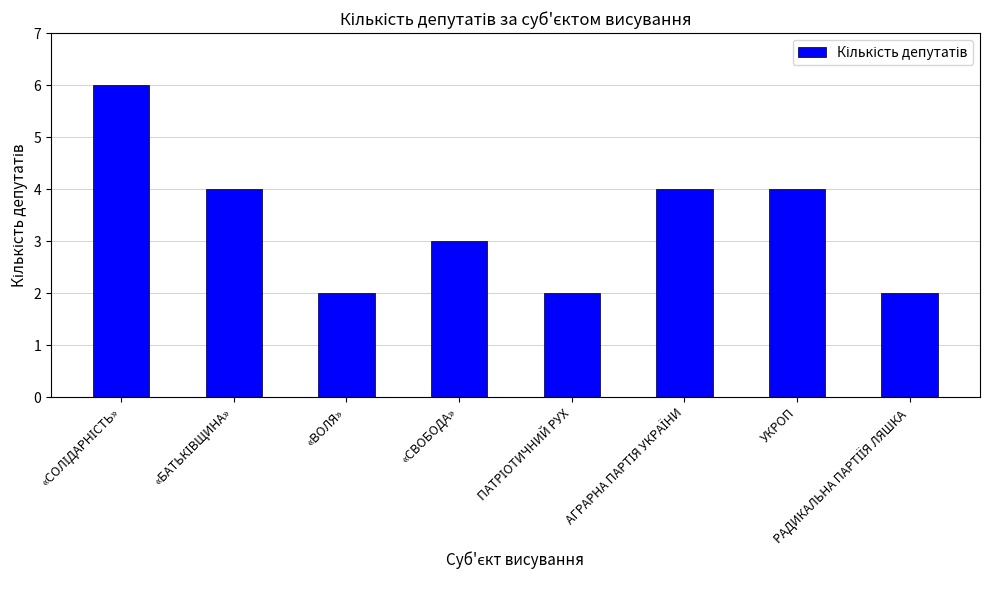

What is the change in value from «ВОЛЯ» to УКРОП?

+2